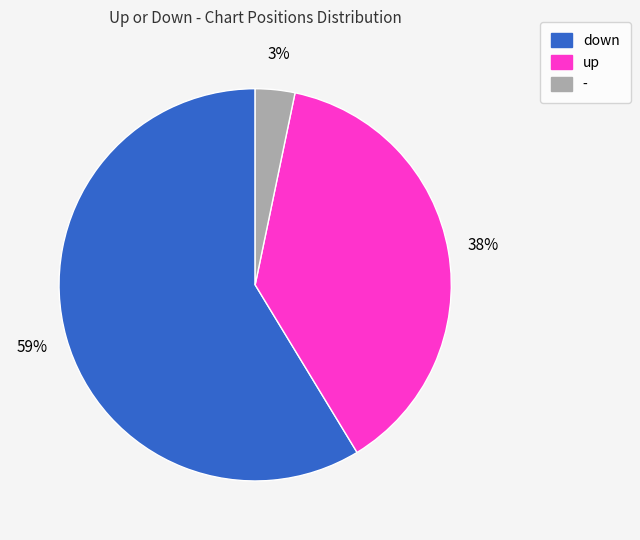

Rank the categories by value from lowest to highest.

-, up, down